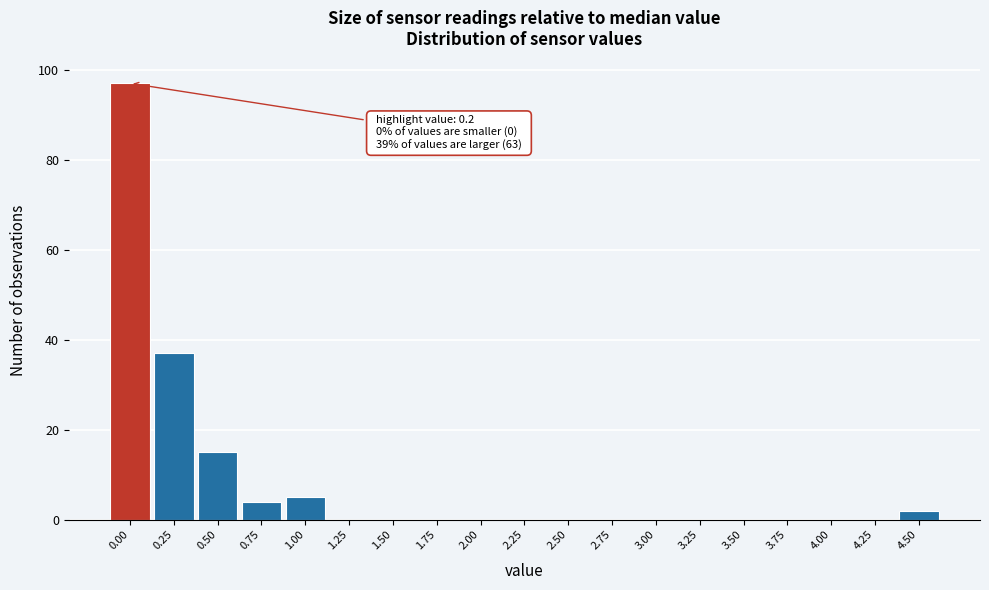

Reading left to right, transcribe all the data shown in this chart.

0.00=97	0.25=37	0.50=15	0.75=4	1.00=5	1.25=0	1.50=0	1.75=0	2.00=0	2.25=0	2.50=0	2.75=0	3.00=0	3.25=0	3.50=0	3.75=0	4.00=0	4.25=0	4.50=2